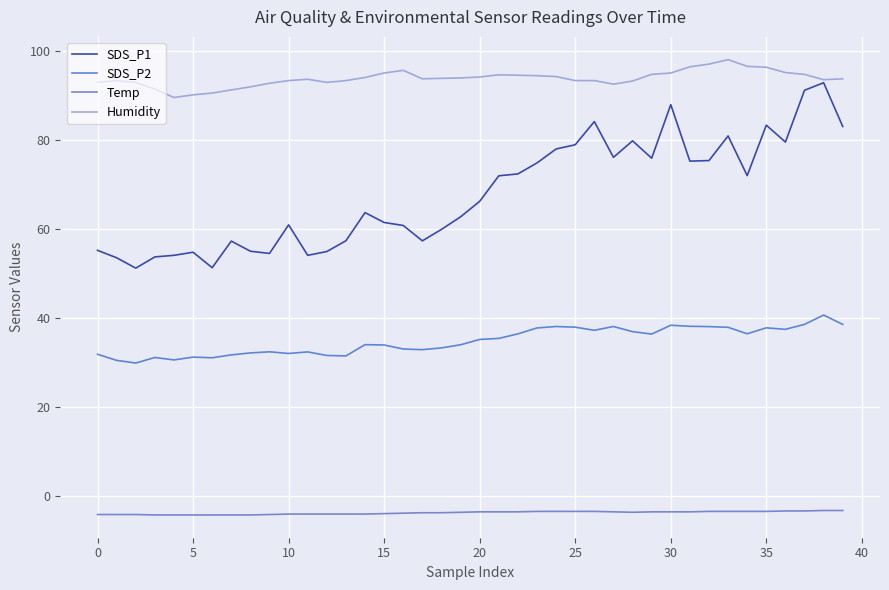

What is the difference between the second highest and minimum values in the Temp series?

1.0